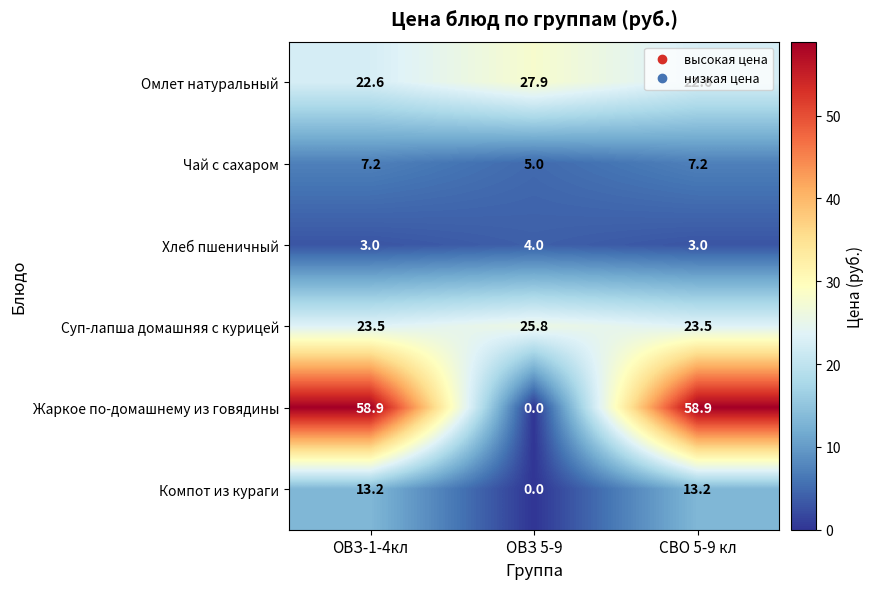

Is the value of Хлеб пшеничный at СВО 5-9 кл greater than the value of Жаркое по-домашнему из говядины at СВО 5-9 кл?

No